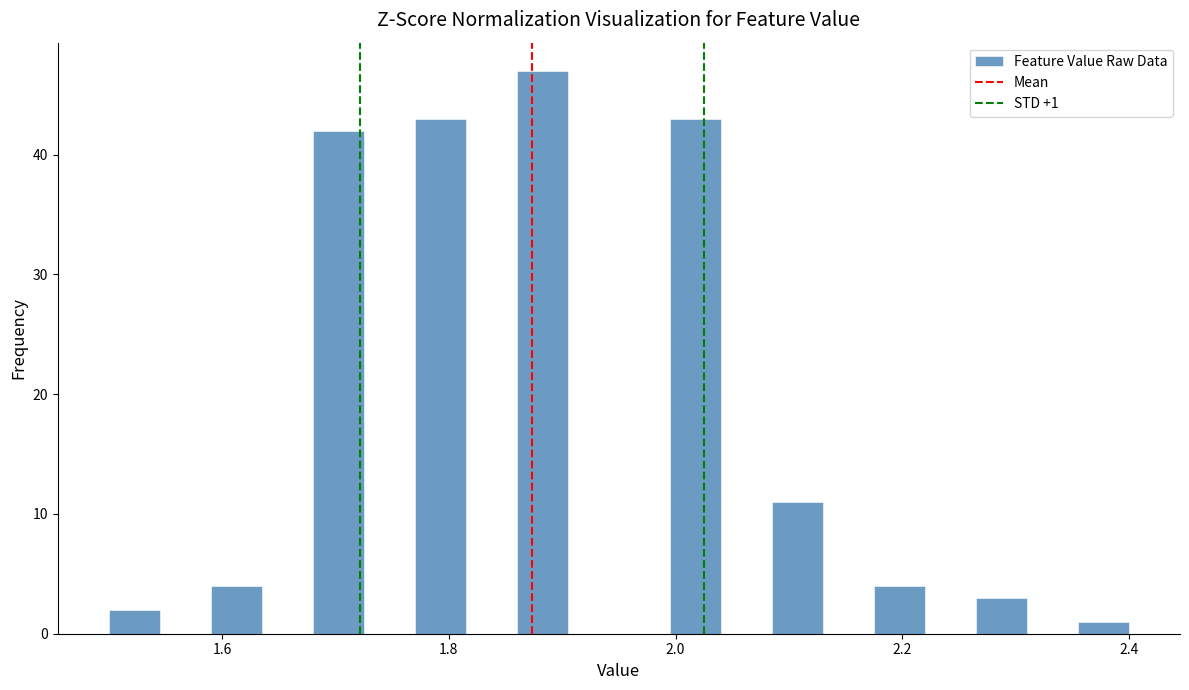

Read against the x-axis, roughly where is the centre of the tallest bar?

1.88